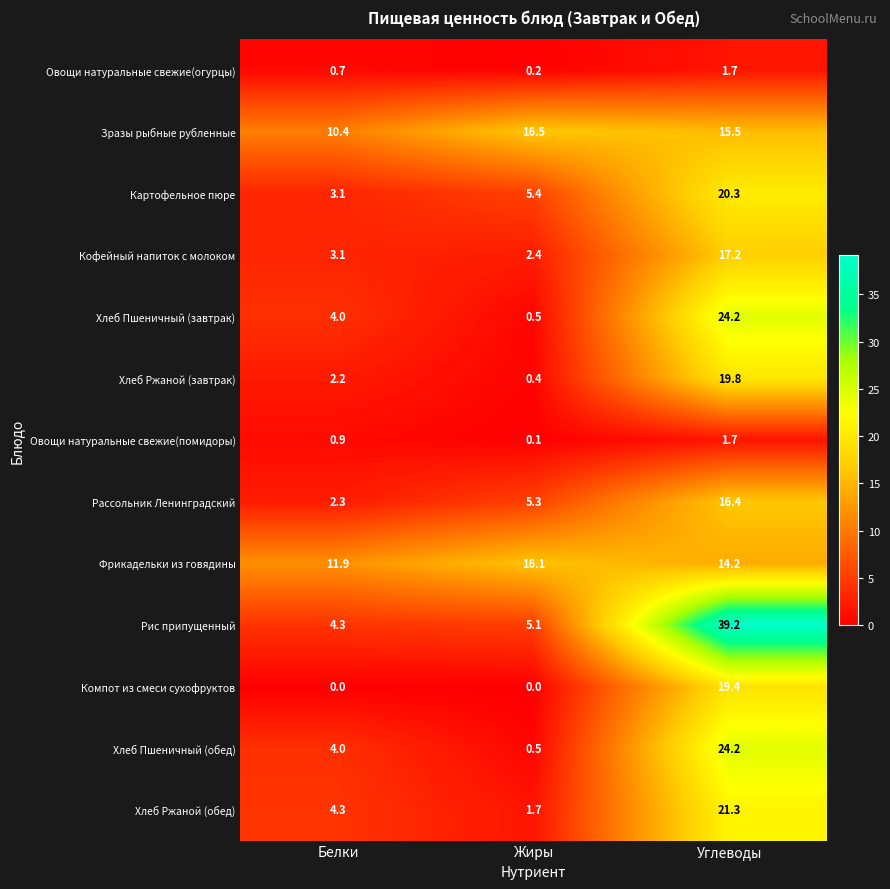

Which series changed the most between Белки and Жиры?

Зразы рыбные рубленные